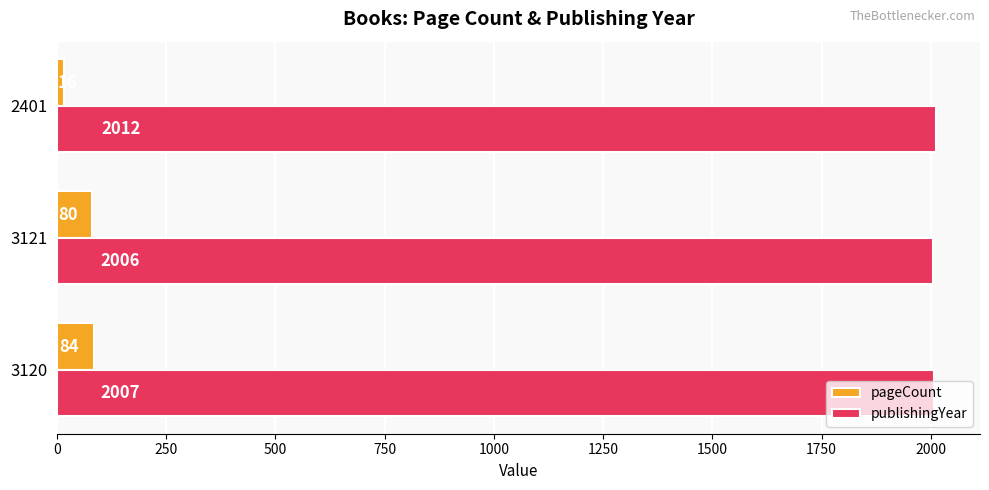

True or false: publishingYear has a value of 1352 at 2401.

False